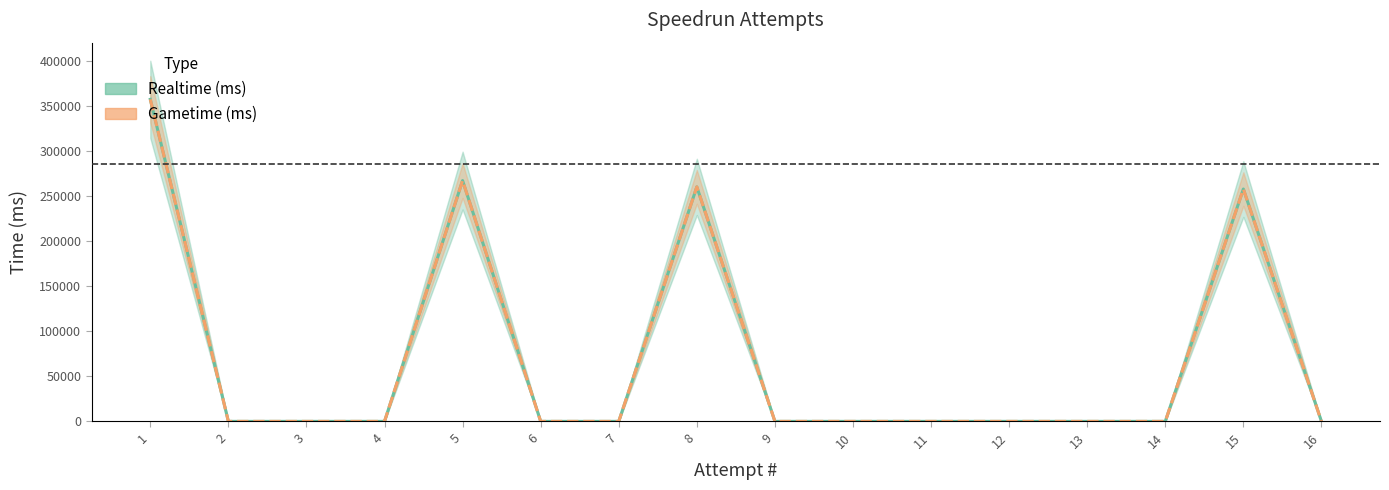

How many distinct data groups are displayed?

2